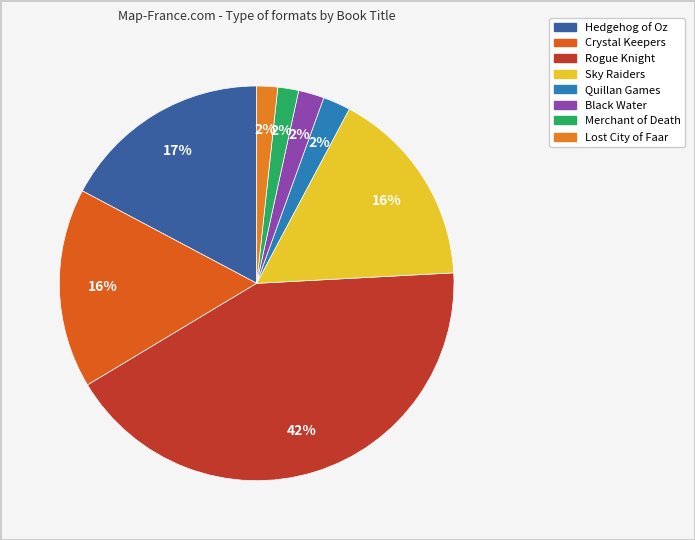

Count the number of slices in the pie.

8